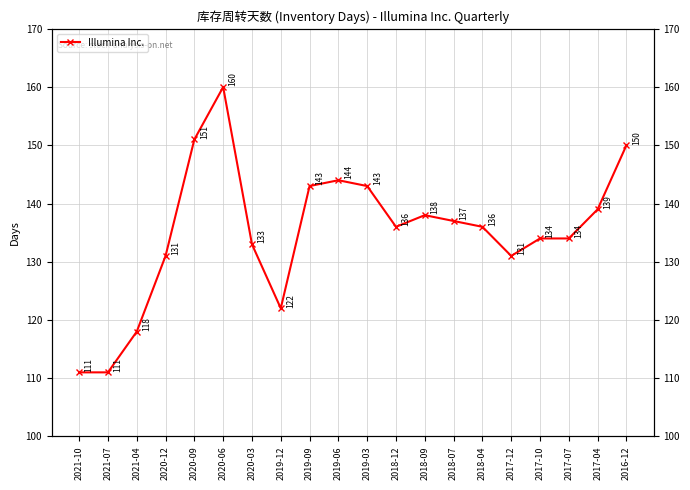

How many values are below 136?

9